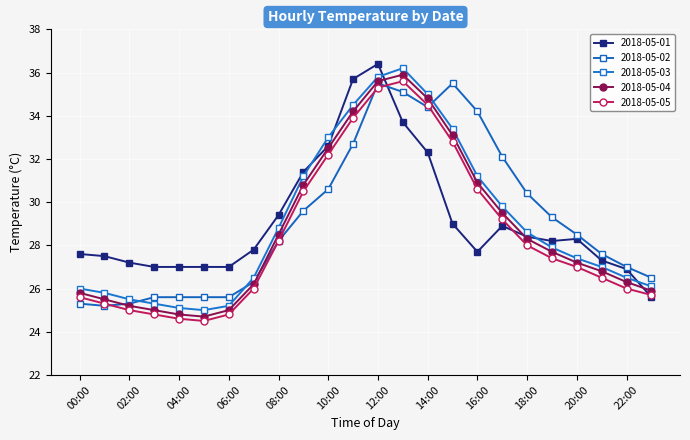

How many lines are shown in the chart?

5